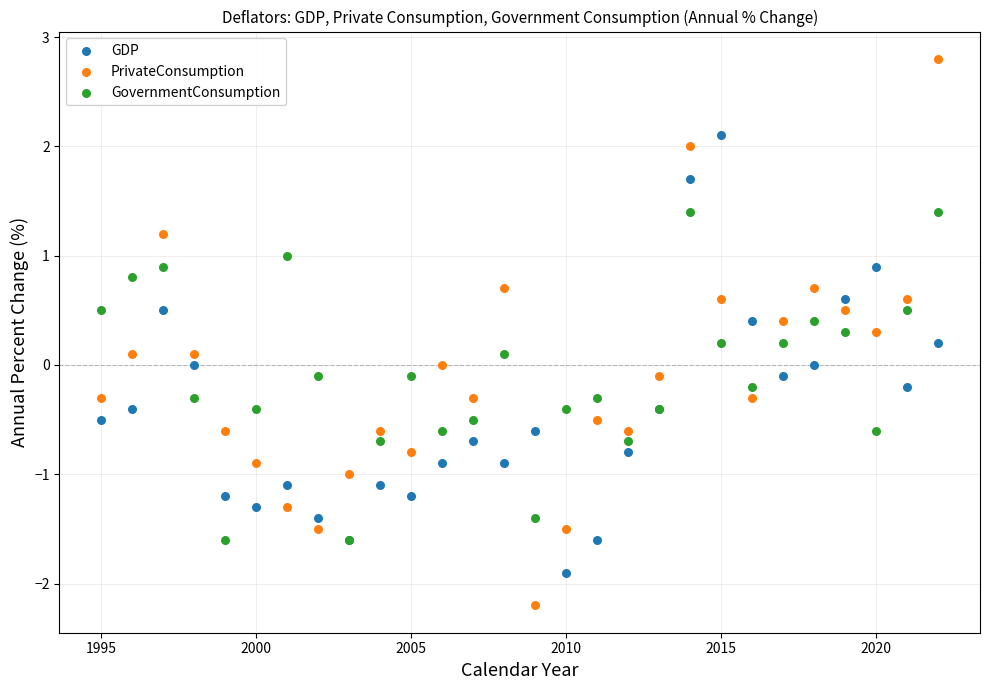

Which series reaches the maximum Y coordinate?

PrivateConsumption